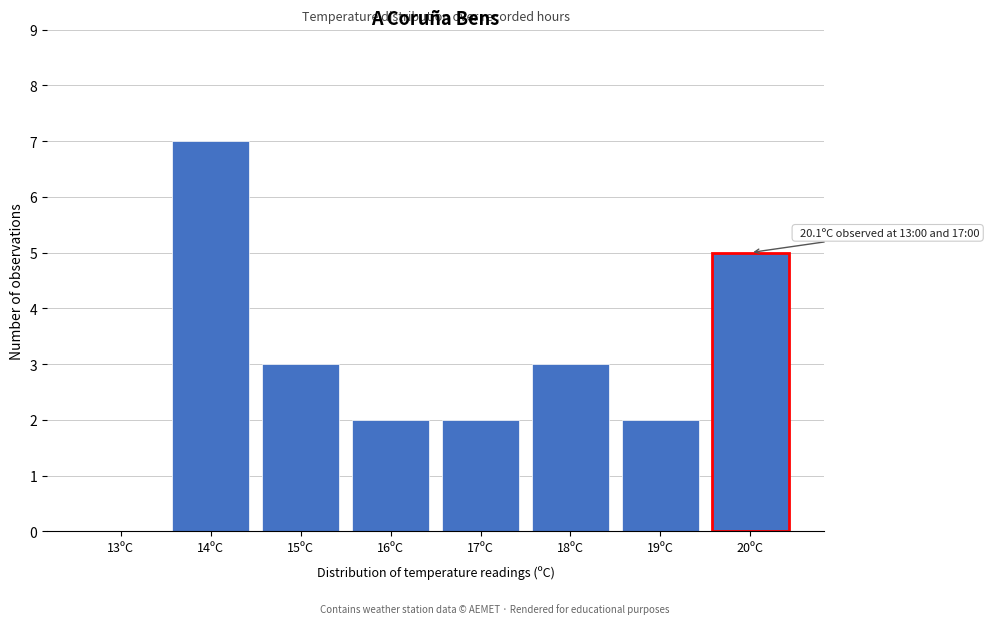

Reading right to left, list all the values displayed in this chart.

20ºC=5	19ºC=2	18ºC=3	17ºC=2	16ºC=2	15ºC=3	14ºC=7	13ºC=0